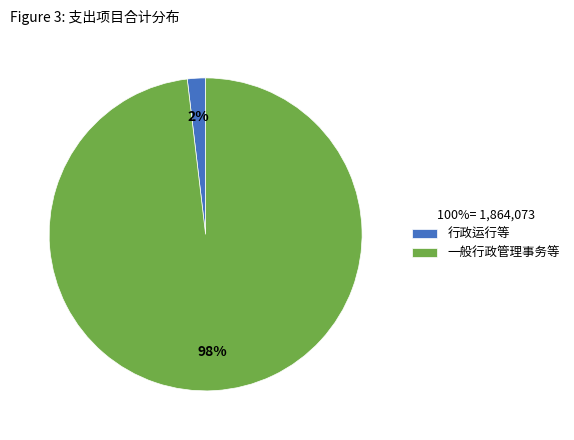

The 一般行政管理事务等 slice represents 89% of the pie. True or false?

False